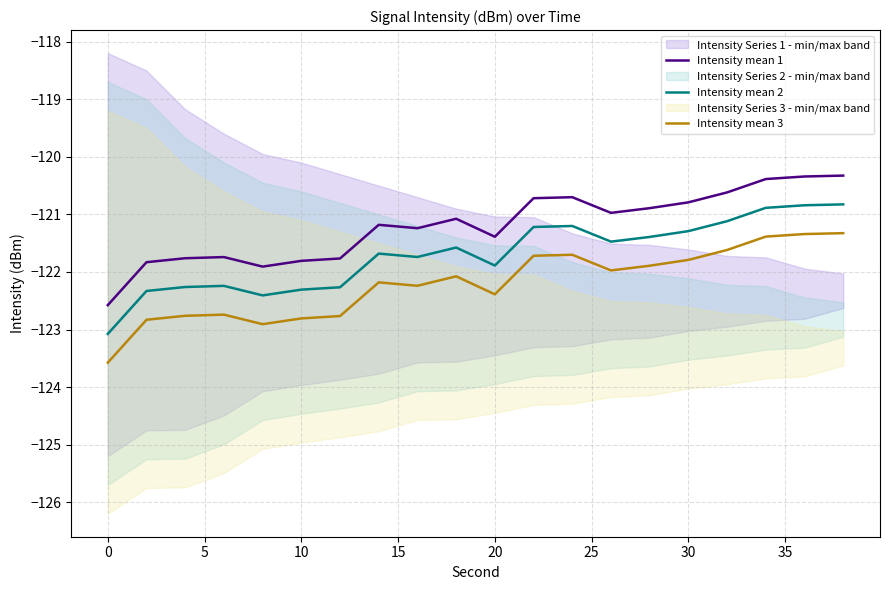

True or false: Intensity mean 1 and Intensity mean 2 intersect in this chart.

False